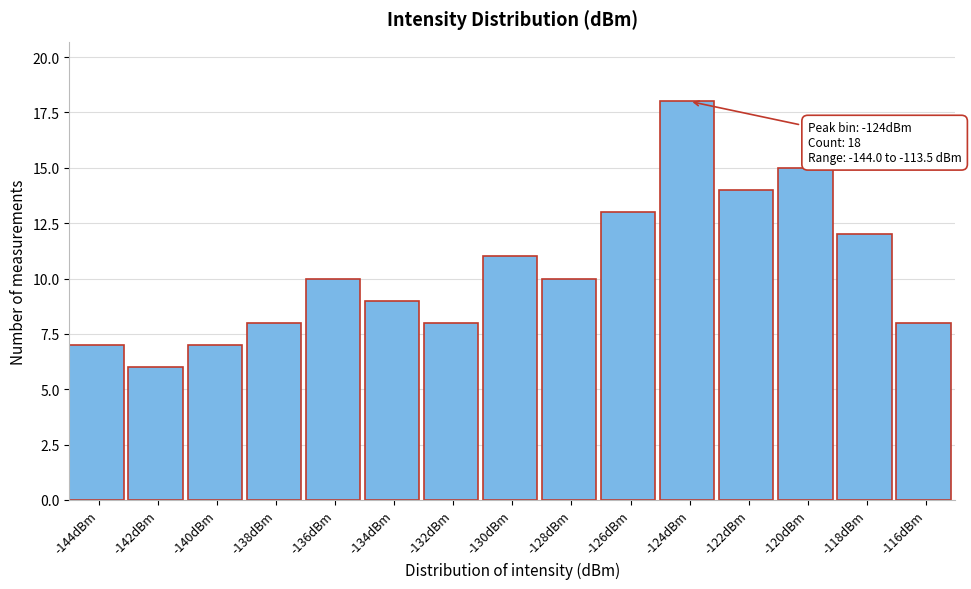

Reading left to right, extract all data points from this chart.

-144dBm=7	-142dBm=6	-140dBm=7	-138dBm=8	-136dBm=10	-134dBm=9	-132dBm=8	-130dBm=11	-128dBm=10	-126dBm=13	-124dBm=18	-122dBm=14	-120dBm=15	-118dBm=12	-116dBm=8